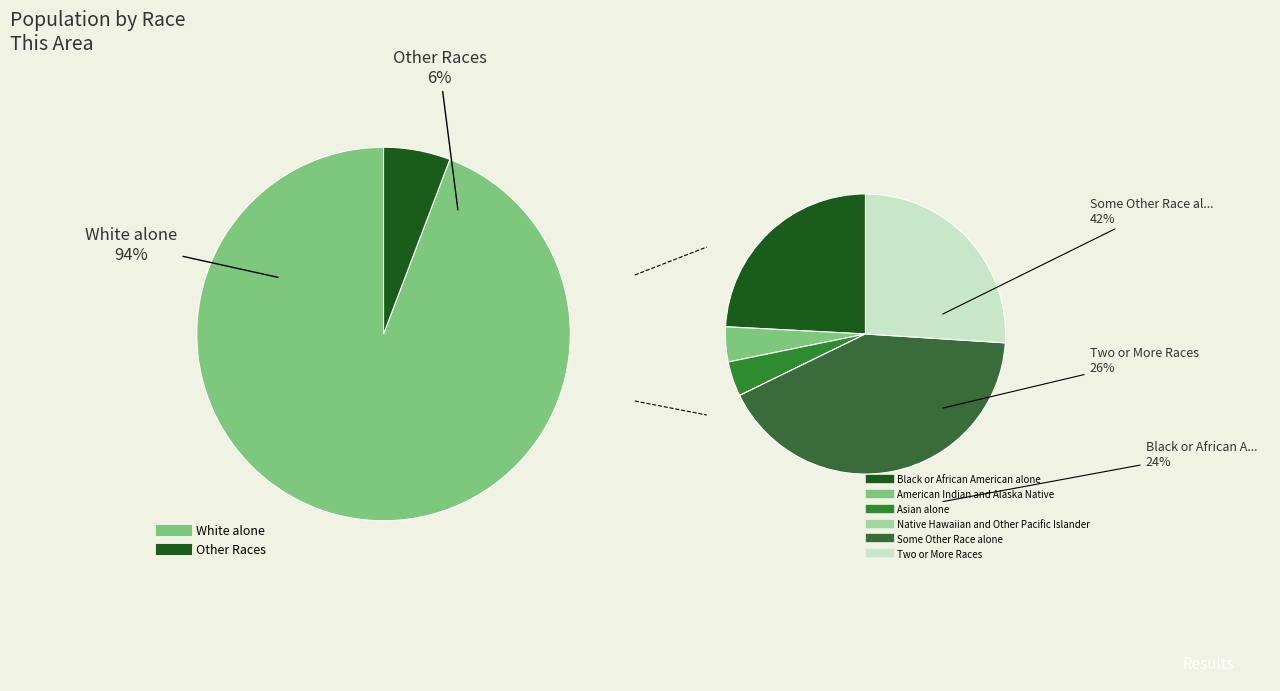

True or false: Asian alone accounts for 0% of the total.

True